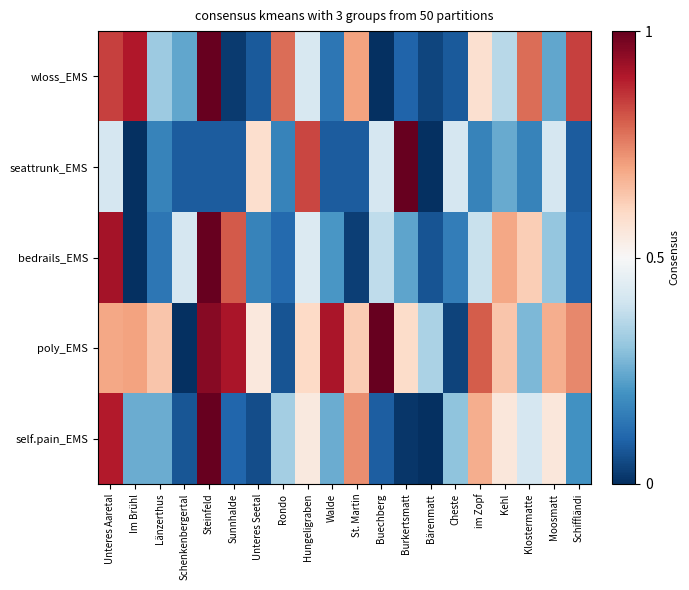

Rank the series at Bärenmatt from lowest to highest value.

seattrunk_EMS, self.pain_EMS, wloss_EMS, bedrails_EMS, poly_EMS